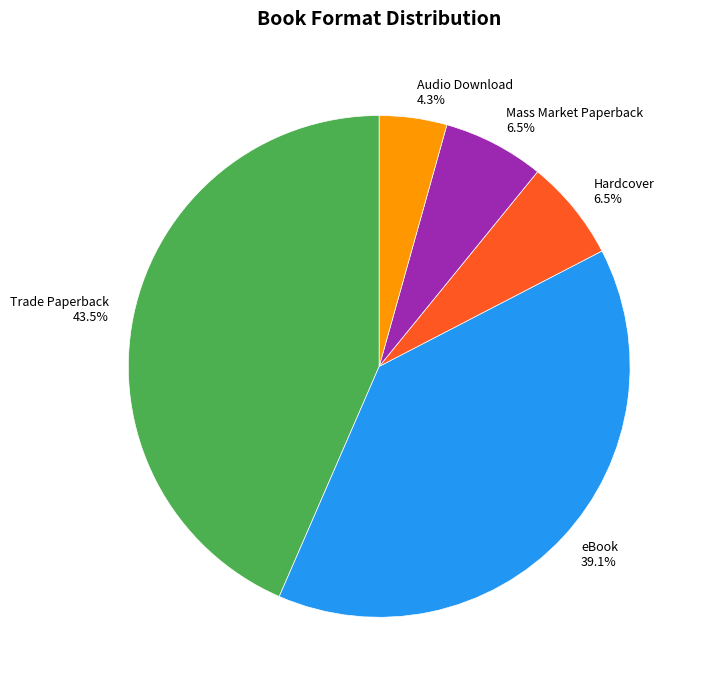

True or false: Hardcover accounts for 19% of the total.

False